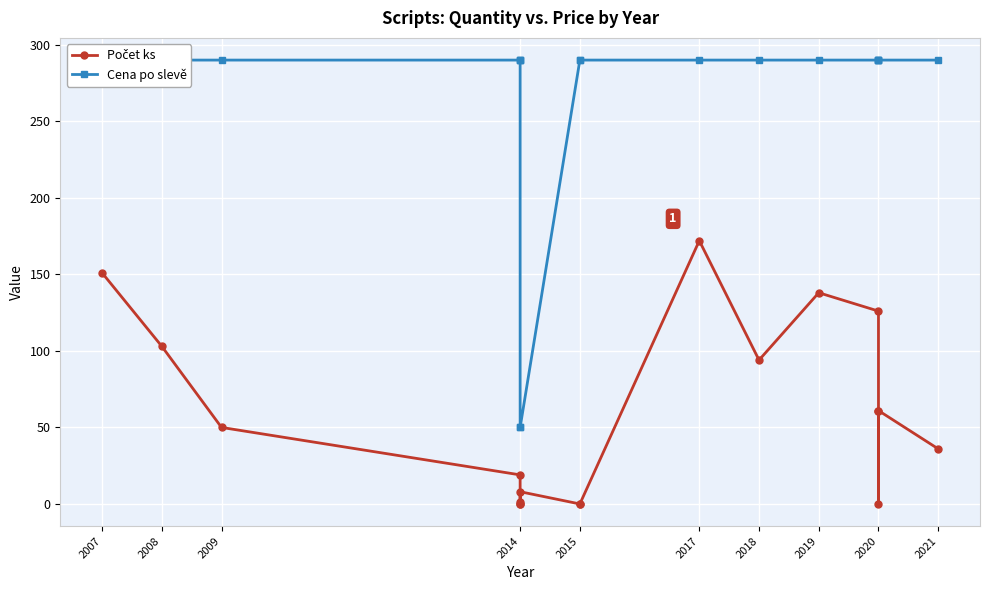

Rank the series by their average value, from lowest to highest.

Počet ks, Cena po slevě